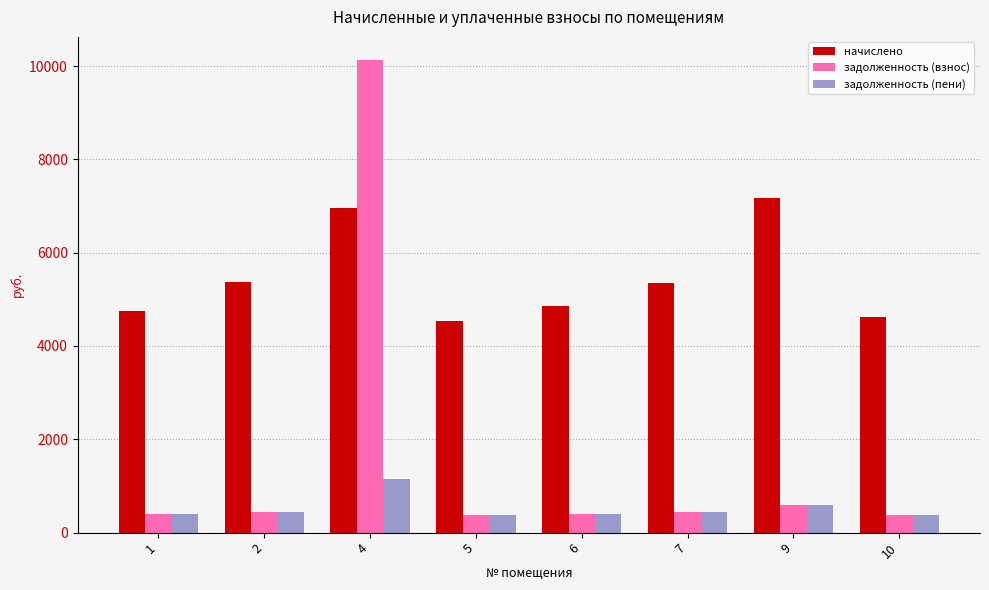

How many groups of bars are there?

8